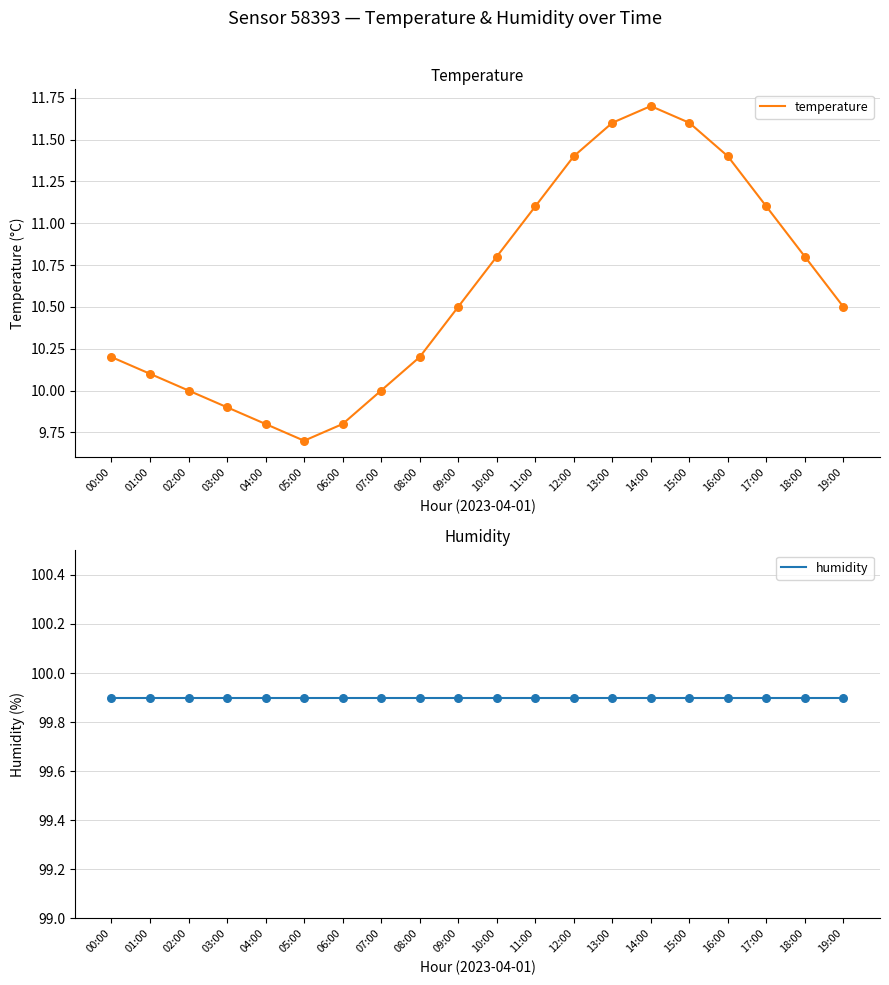

Is the value of humidity at 06:00 greater than the value of temperature at 15:00?

Yes